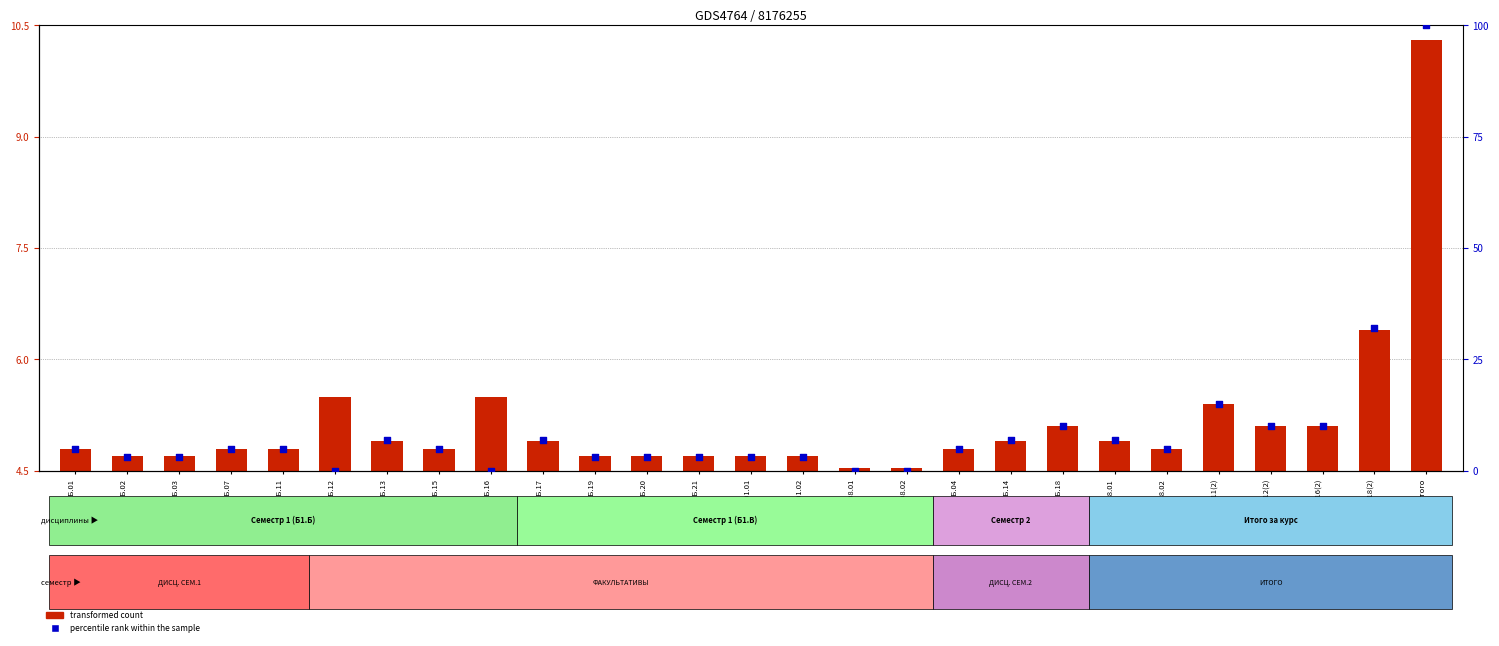

At how many categories does at least one series exceed 31?

2